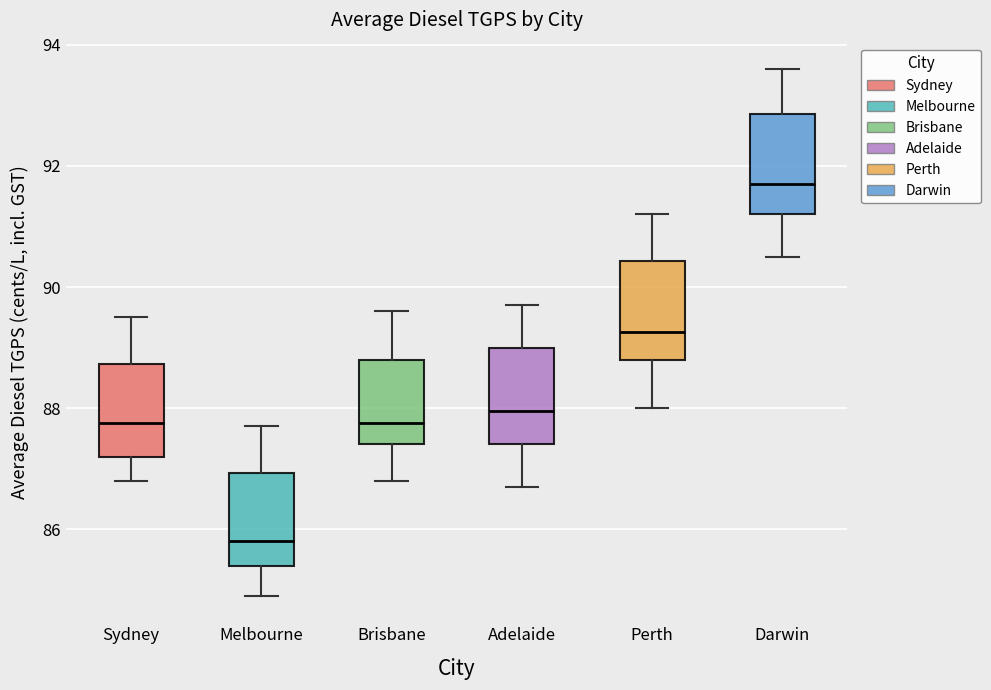

Reading left to right, read every box against the y-axis: the position of its median line, the range the box covers, and the ends of its whiskers. The values are not printed on the chart, so give them approximately, as read against the axis.

Sydney: median 87.8, box 87.2 to 88.8, whiskers 86.8 to 89.6
Melbourne: median 85.8, box 85.4 to 87.0, whiskers 85.0 to 87.8
Brisbane: median 87.8, box 87.4 to 88.8, whiskers 86.8 to 89.6
Adelaide: median 88.0, box 87.4 to 89.0, whiskers 86.8 to 89.8
Perth: median 89.2, box 88.8 to 90.4, whiskers 88.0 to 91.2
Darwin: median 91.8, box 91.2 to 92.8, whiskers 90.6 to 93.6